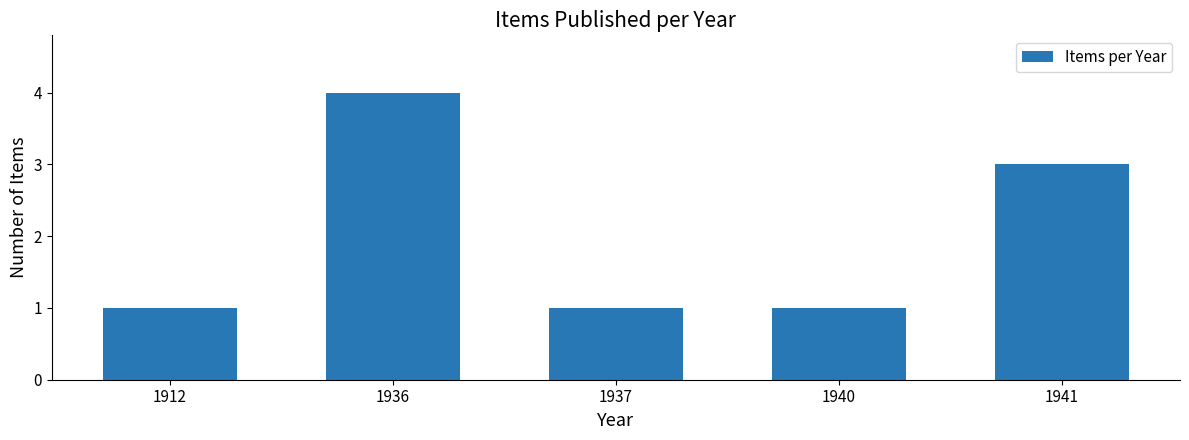

What is the approximate value at 1940?

1